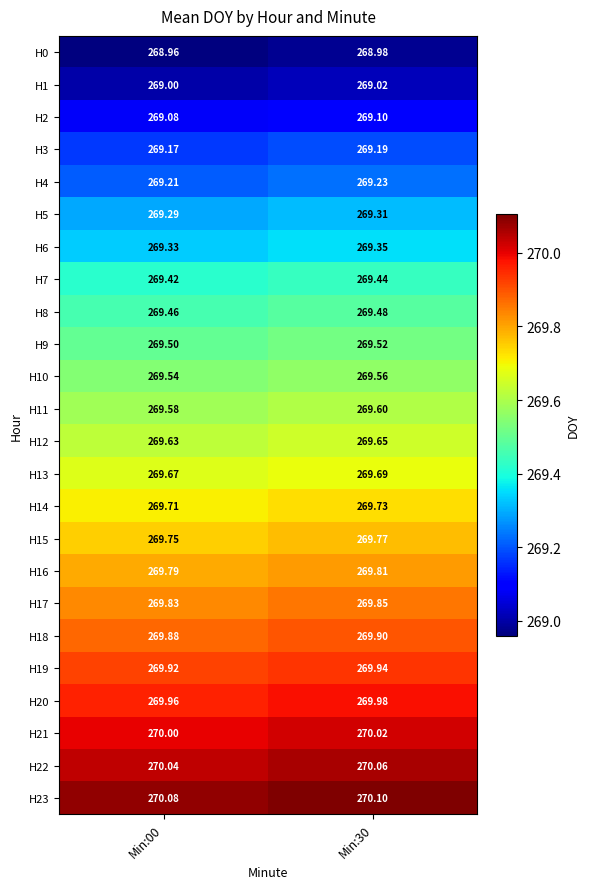

What is the maximum value shown in the chart?

270.1